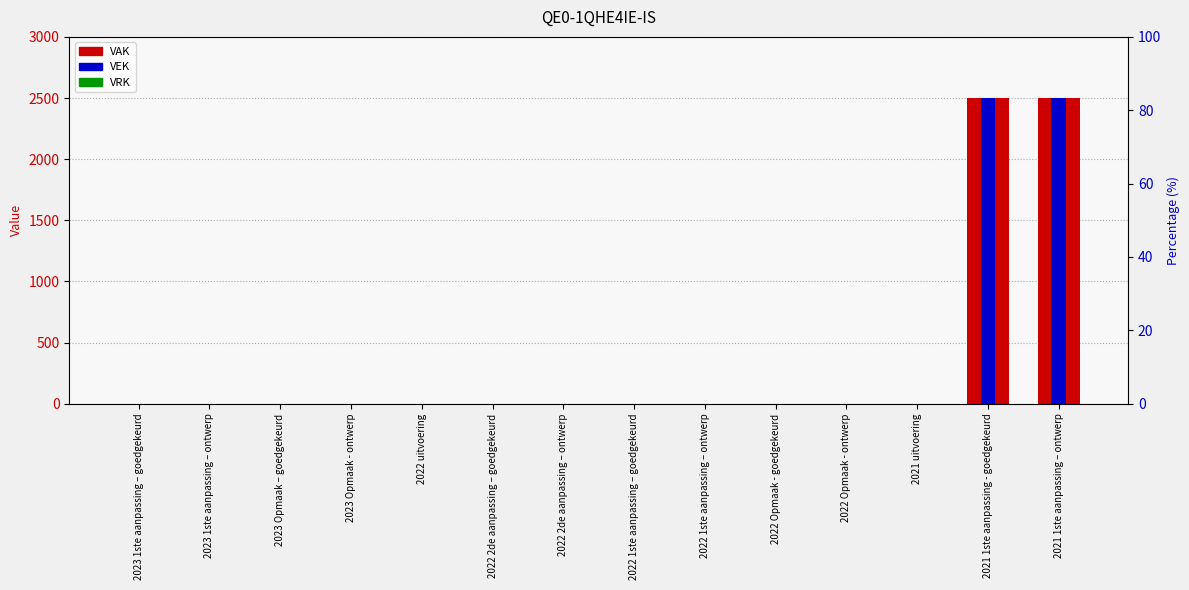

Where is VRK nearest to the value 0?

2023 1ste aanpassing – goedgekeurd